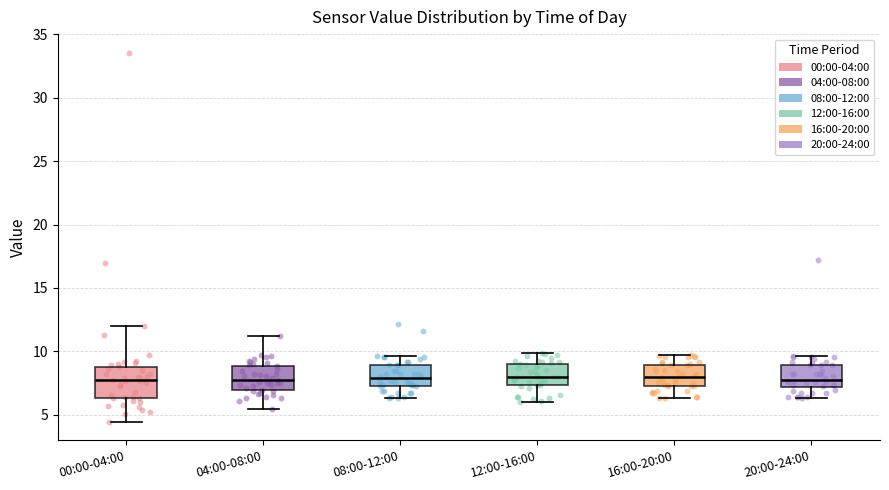

Where is the lower edge of the box for 00:00-04:00 on the y-axis? The values are not printed on the chart, so give them approximately, as read against the axis.

6.5